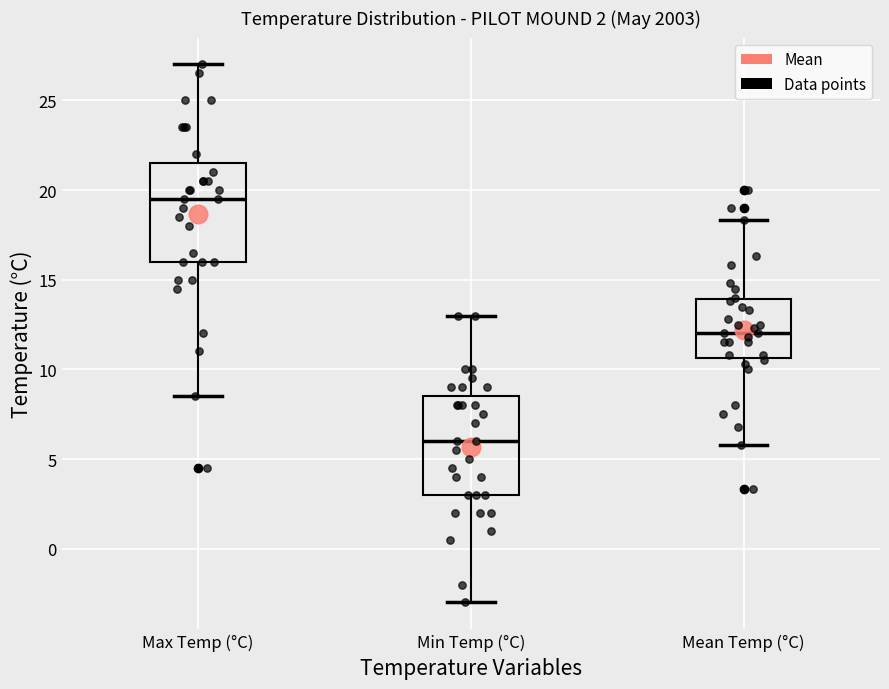

Which box's median line is the highest?

Max Temp (°C)